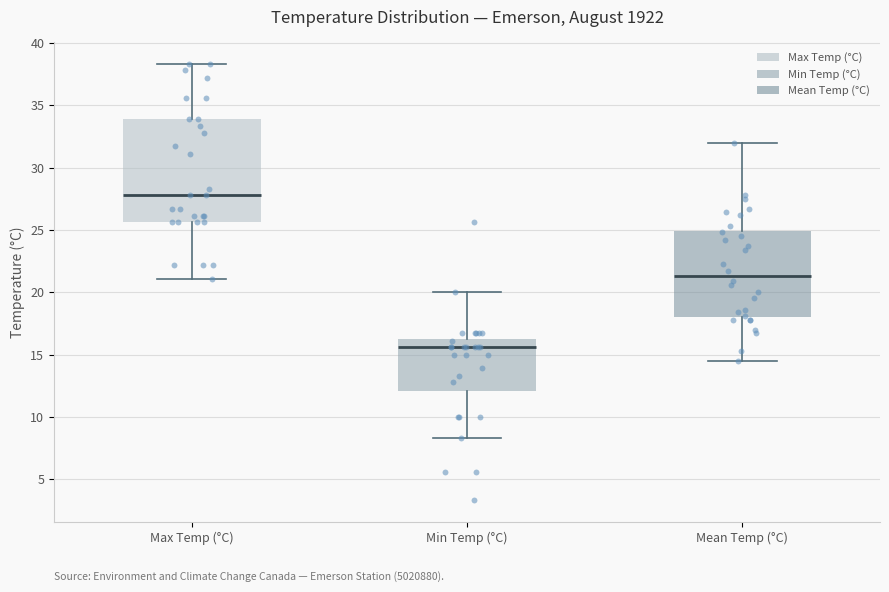

Comparing the boxes themselves (not the whiskers), which one is the tallest?

Max Temp (°C)